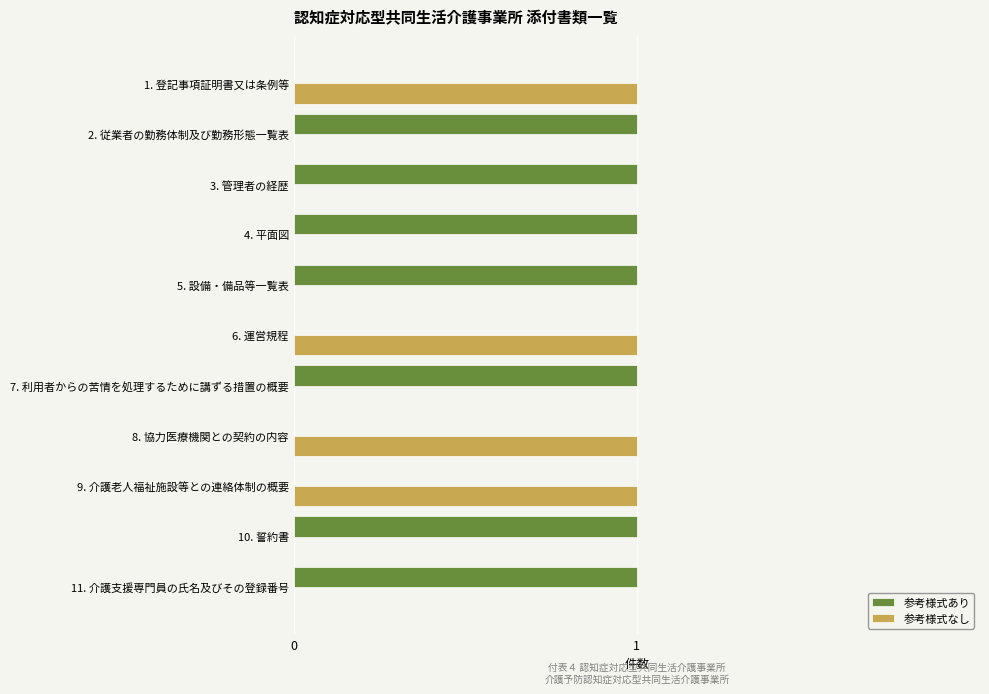

True or false: 参考様式なし has a value of 1 at 8. 協力医療機関との契約の内容.

True